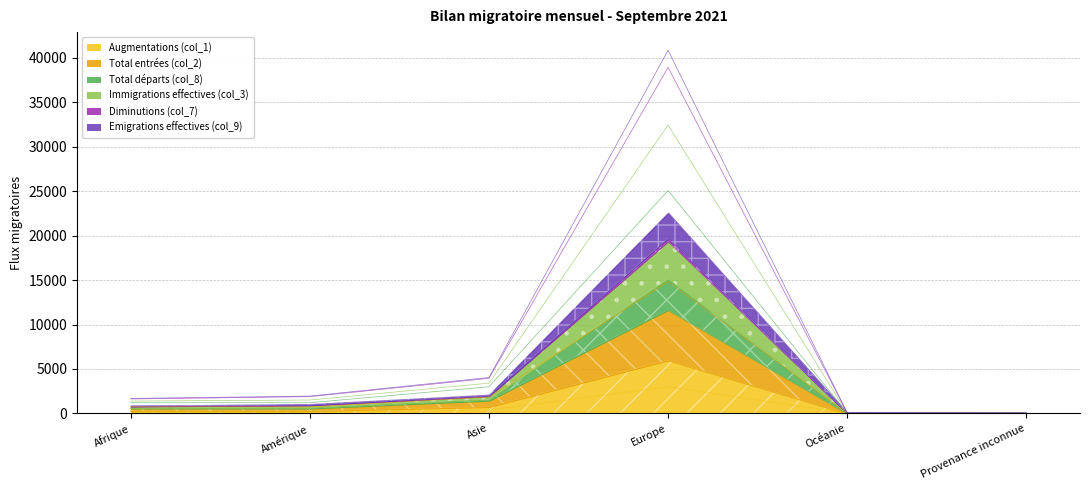

Rank the series at Amérique from lowest to highest value.

Augmentations (col_1), Total entrées (col_2), Emigrations effectives (col_9), Diminutions (col_7), Immigrations effectives (col_3), Total départs (col_8)